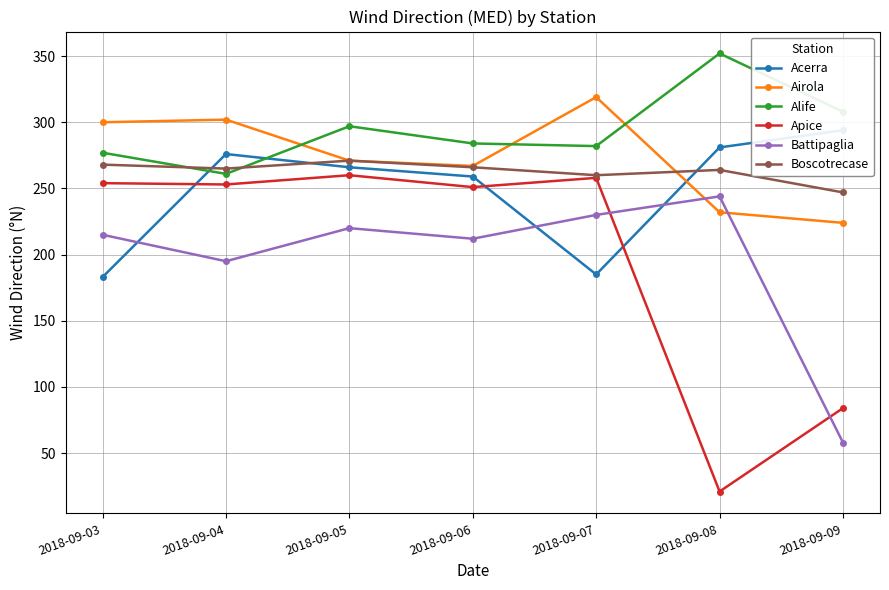

What is the sum of all Apice values?

1381